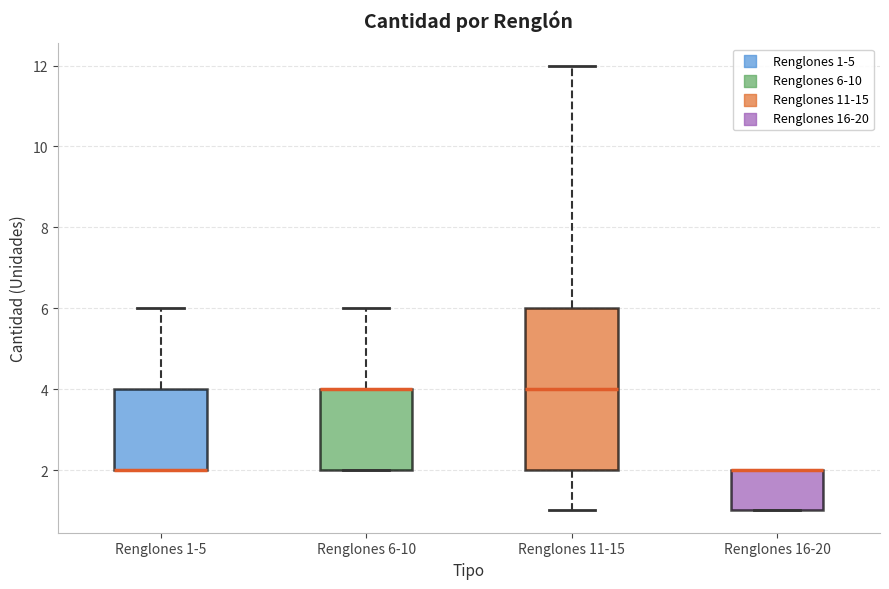

Reading left to right, transcribe this box plot: for each box, give where its median line is, the range the box spans, and where its two whiskers end, as read against the y-axis. The values are not printed on the chart, so give them approximately, as read against the axis.

Renglones 1-5: median 2 (drawn on the box's lower edge), box 2 to 4, whiskers 2 to 6
Renglones 6-10: median 4 (drawn on the box's upper edge), box 2 to 4, whiskers 2 to 6
Renglones 11-15: median 4, box 2 to 6, whiskers 1 to 12
Renglones 16-20: median 2 (drawn on the box's upper edge), box 1 to 2, whiskers 1 to 2